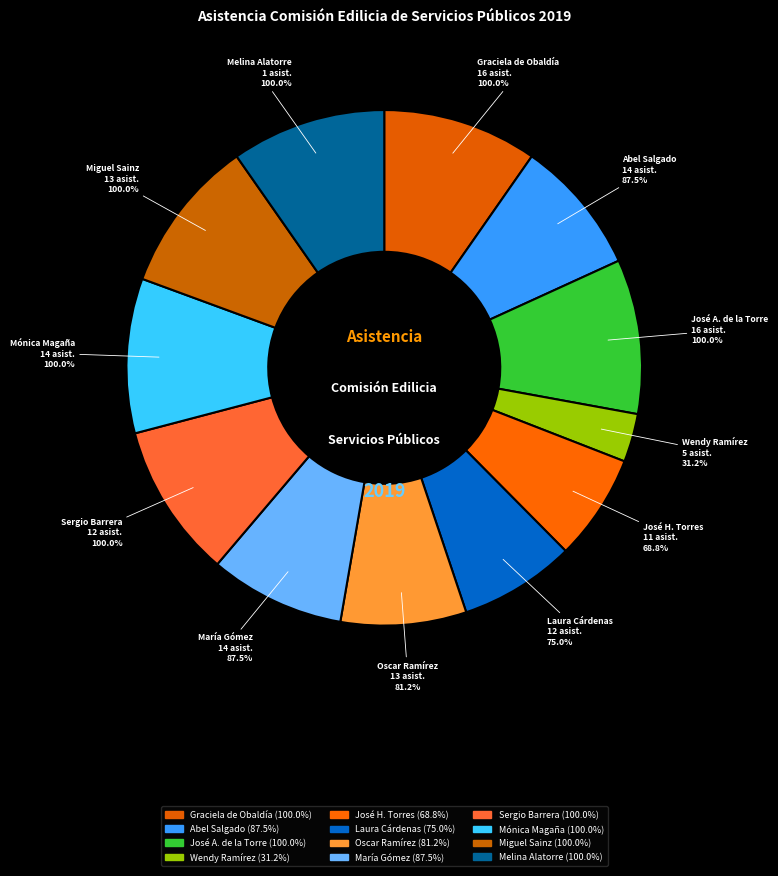

Does Laura Gabriela Cárdenas Rodríguez account for over 50% of the chart?

No